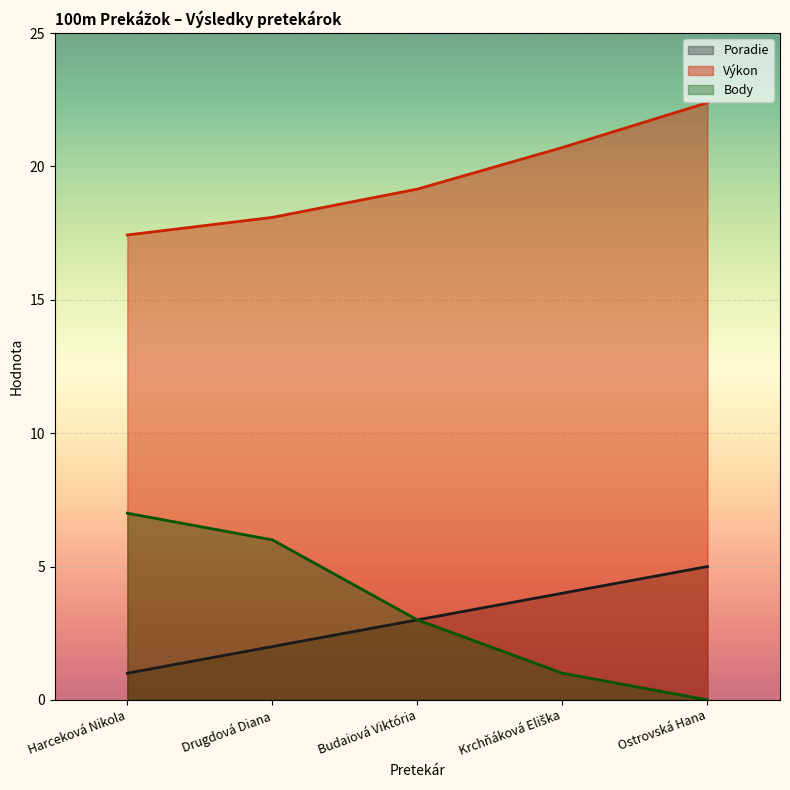

At which category does the chart reach its minimum across all series?

Ostrovská Hana